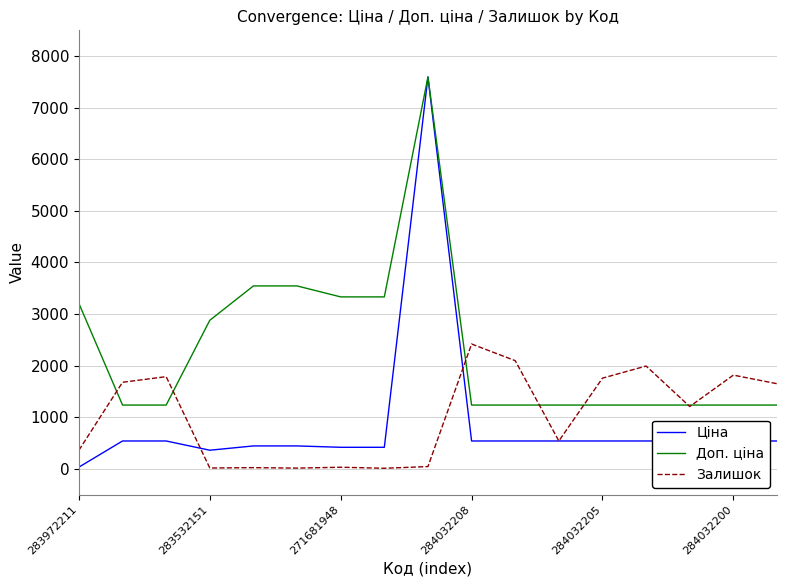

What is the greatest value displayed?

7596.5